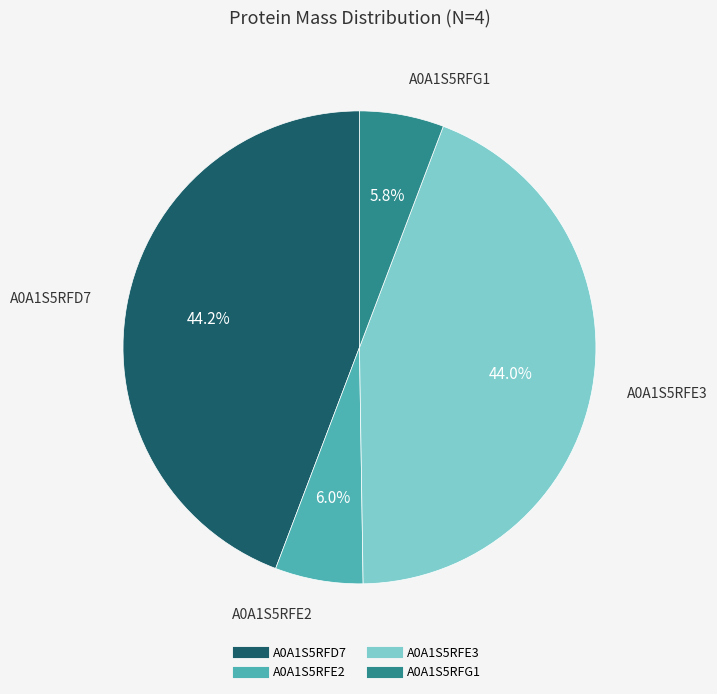

To the nearest percent, what percentage of the pie is A0A1S5RFE3?

44%